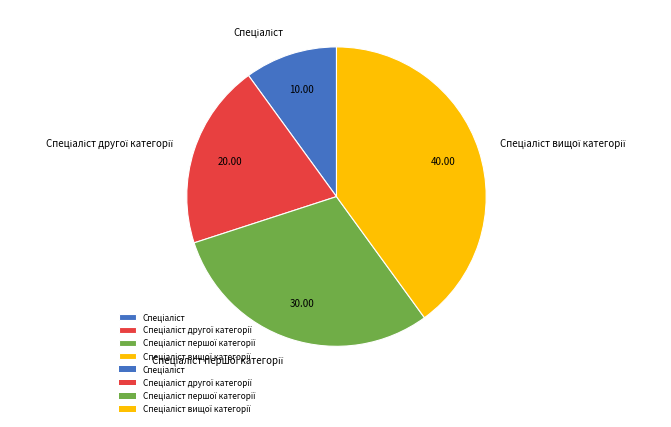

Is there a majority slice in this chart?

No